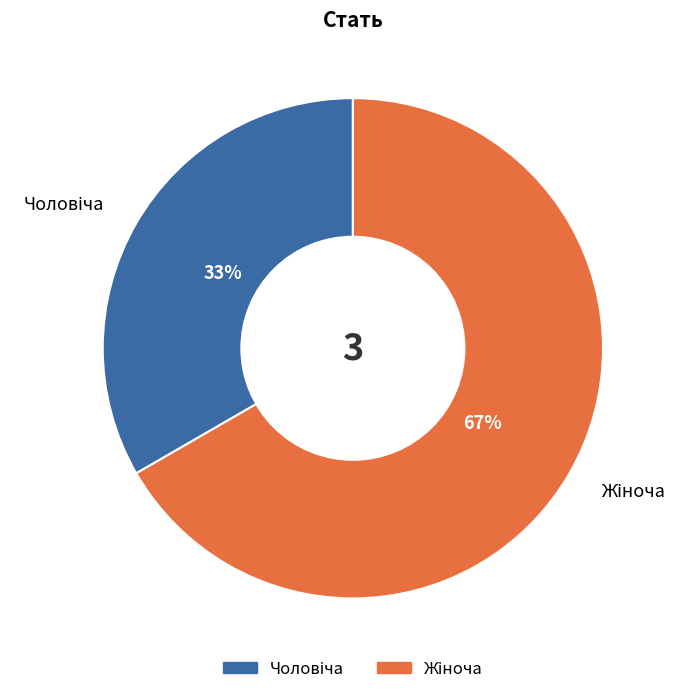

Does any single category account for the majority?

Yes